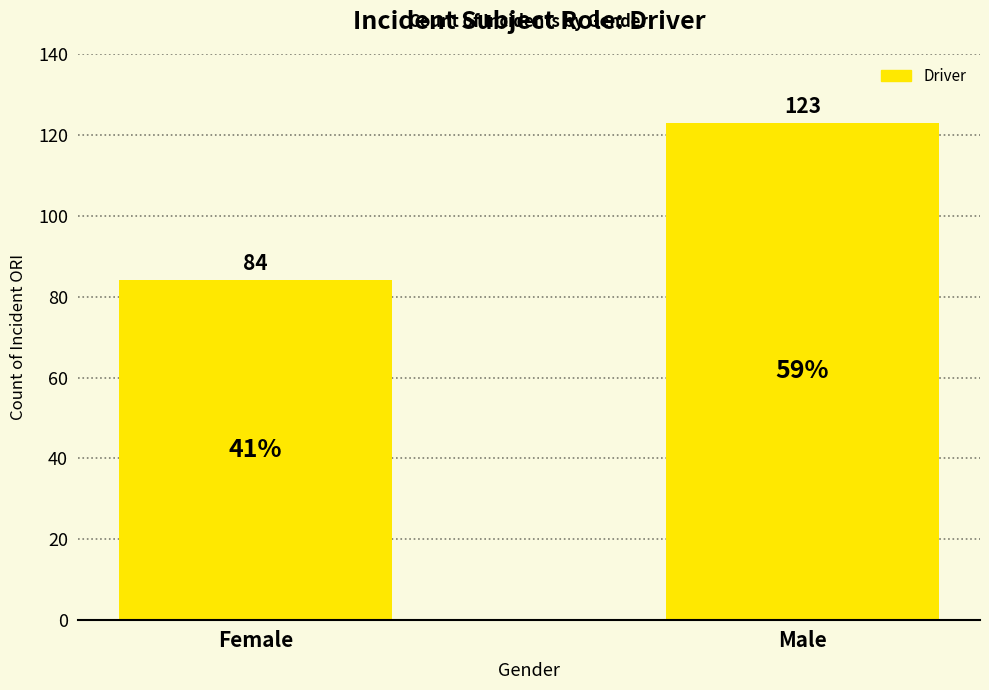

Which label corresponds to the largest value in the chart?

Male